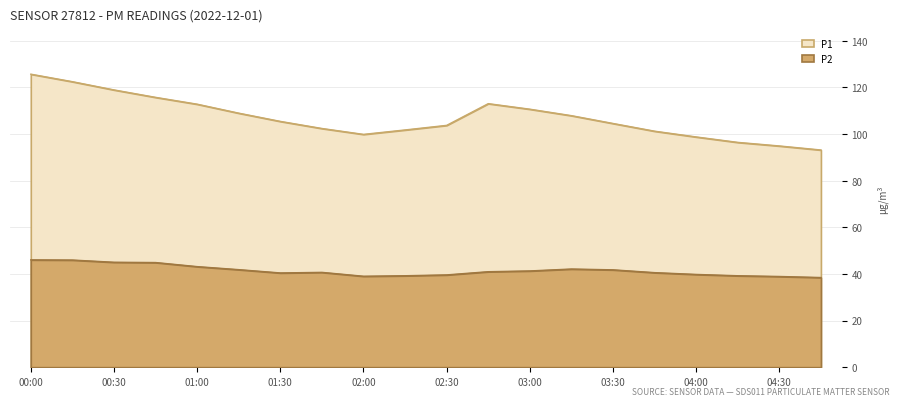

Between 02:15 and 04:00, which series saw the biggest shift?

P1